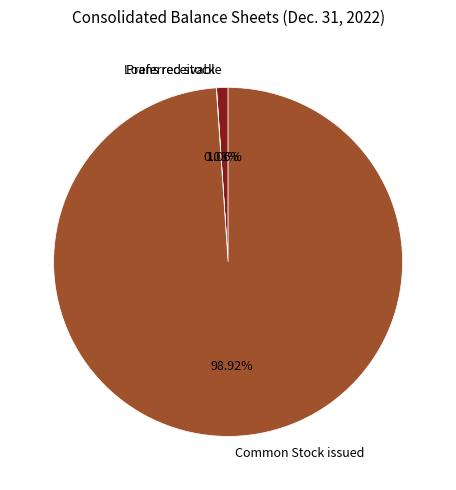

Which has a higher value, Loans receivable or Common Stock issued?

Common Stock issued